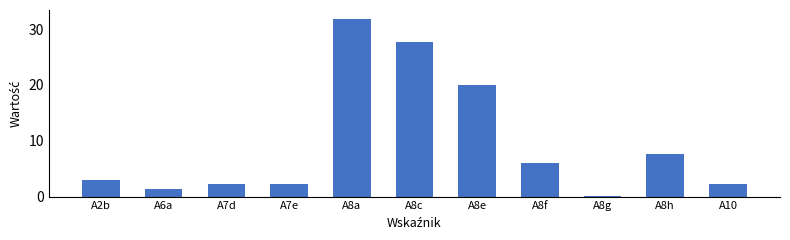

What is the difference between the values at A8g and A8e?

19.9